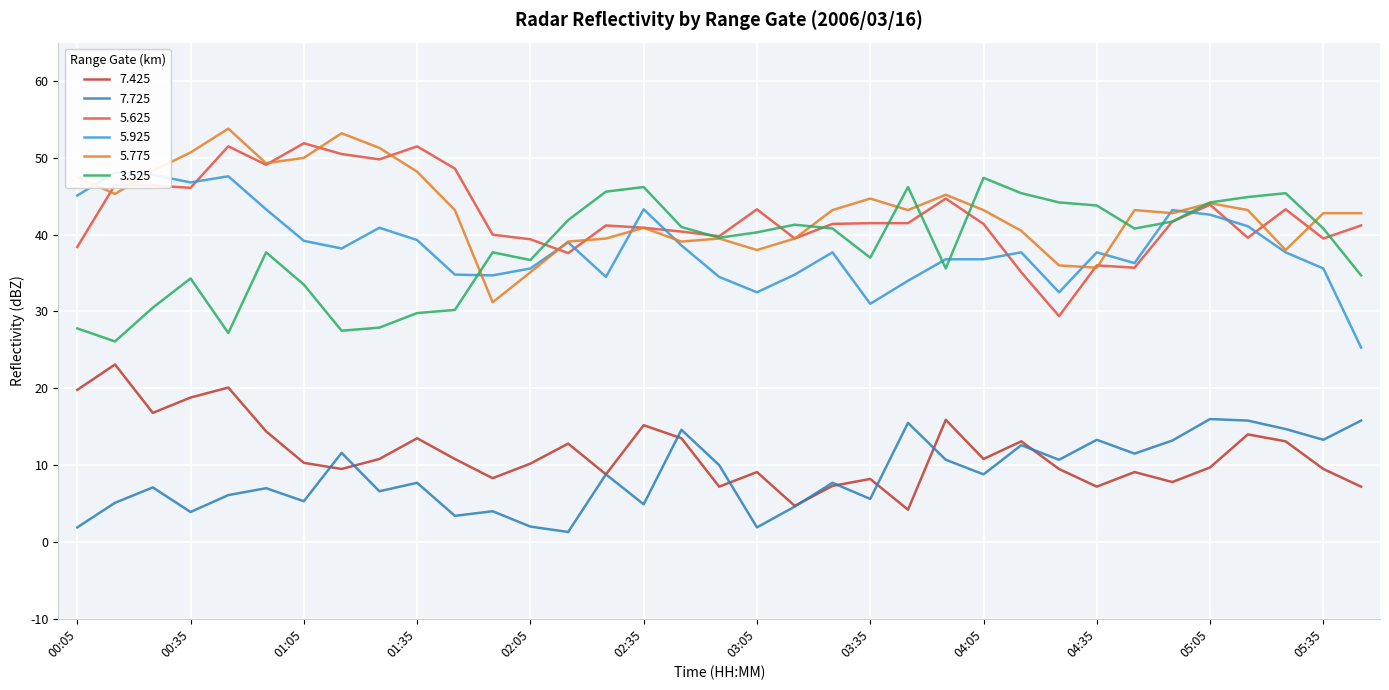

List the series in order of their peak value, highest first.

  5.775,   5.625,   5.925,   3.525,   7.425,   7.725